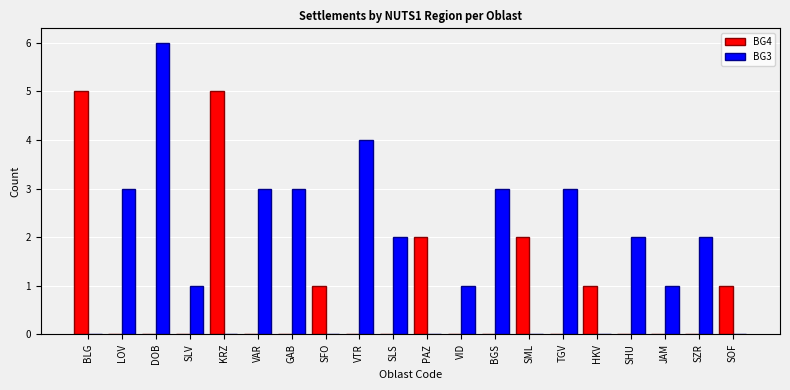

Reading right to left, transcribe all the data shown in this chart.

BG4: 1	0	0	0	1	0	2	0	0	2	0	0	1	0	0	5	0	0	0	5
BG3: 0	2	1	2	0	3	0	3	1	0	2	4	0	3	3	0	1	6	3	0